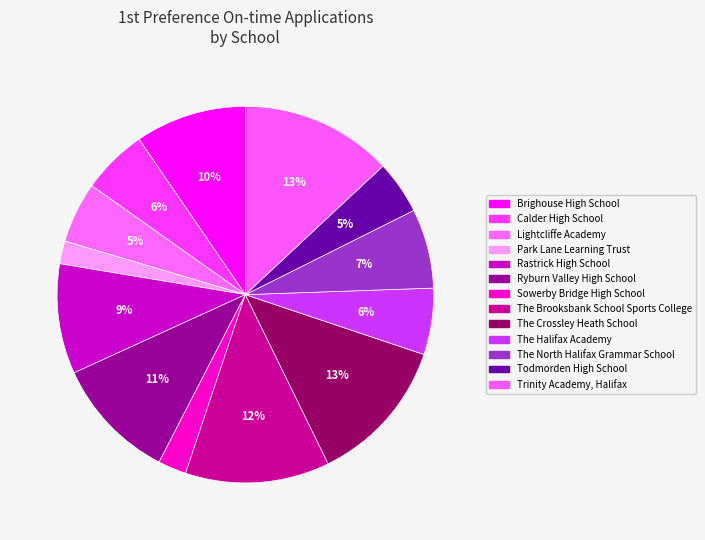

Which slice is the smallest?

Park Lane Learning Trust